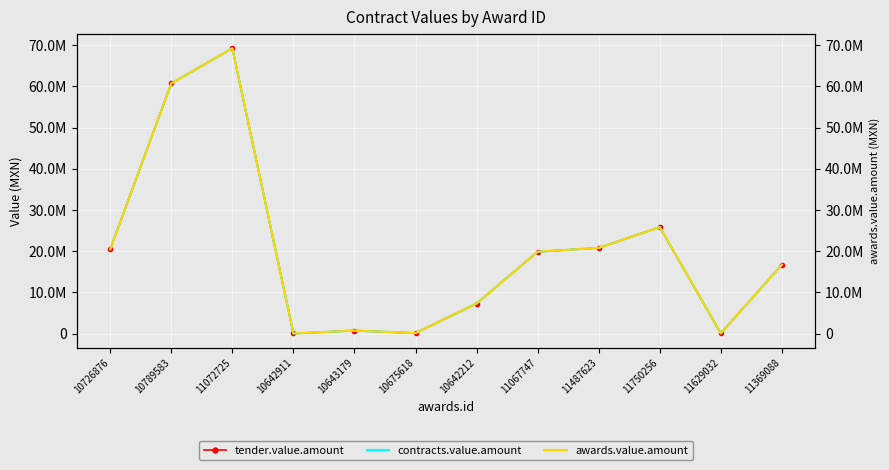

What position from the right is 10642212?

6